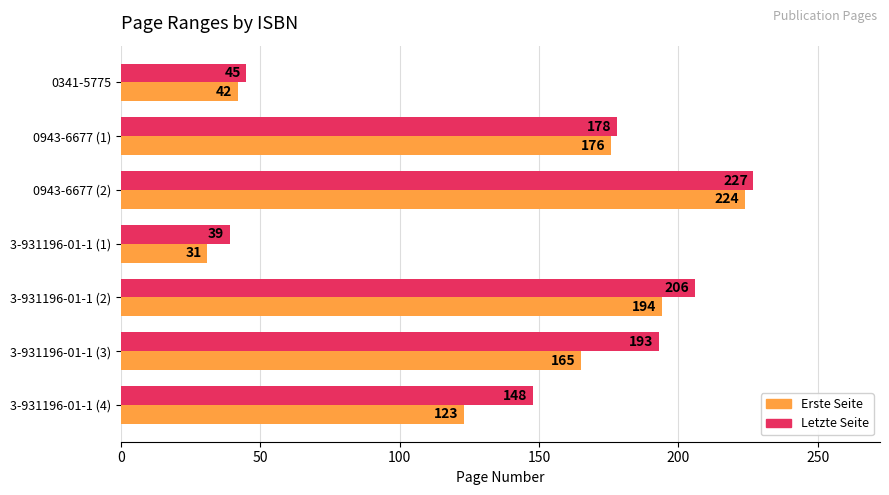

What is the sum of all Letzte Seite values?

1036